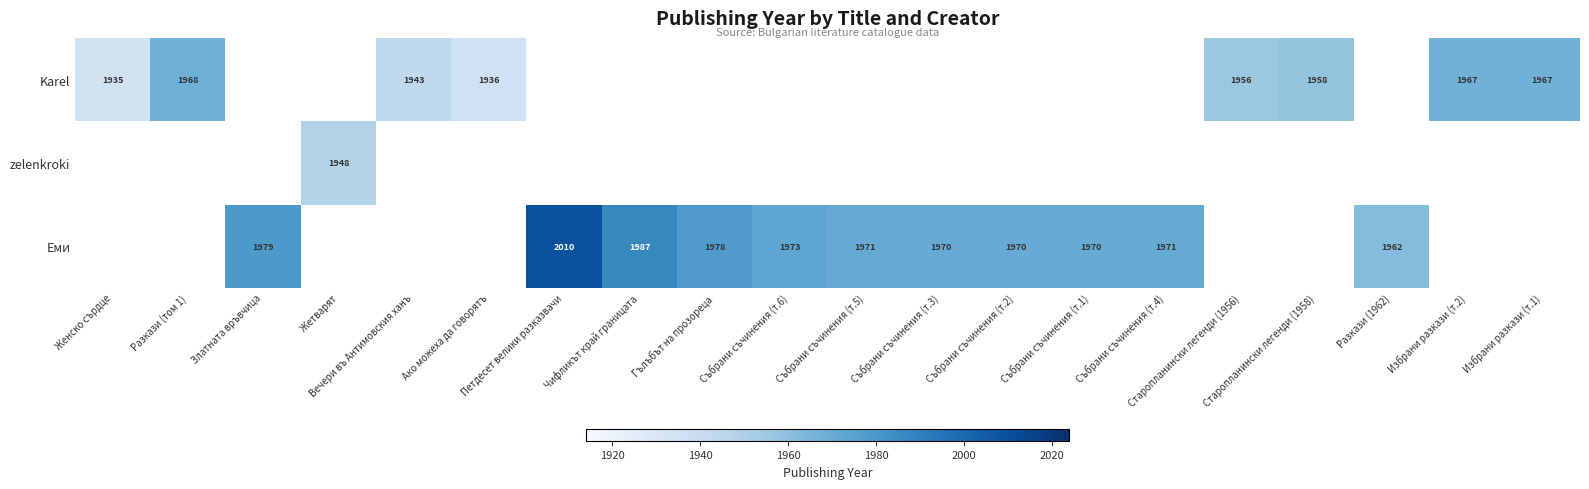

At how many categories does at least one series exceed 1954?

16